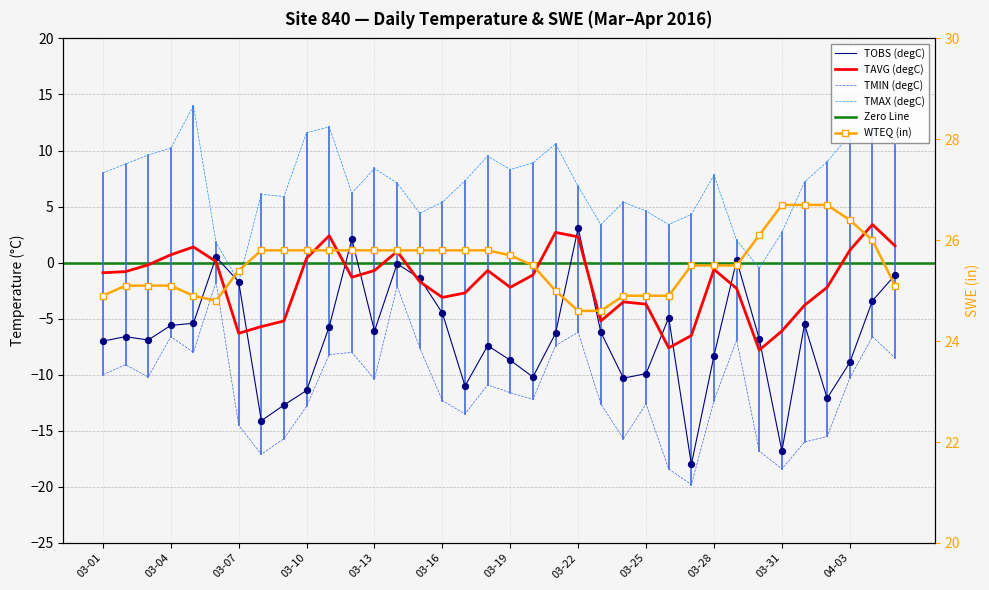

At how many categories does at least one series exceed 7?

36